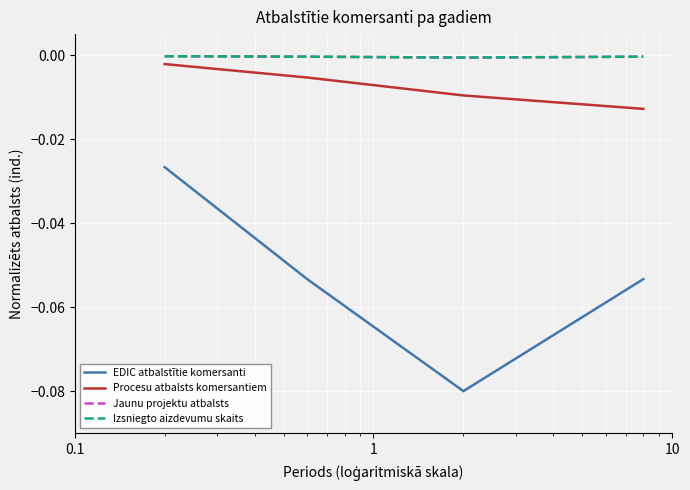

Does the chart display data point markers on the line(s)?

No